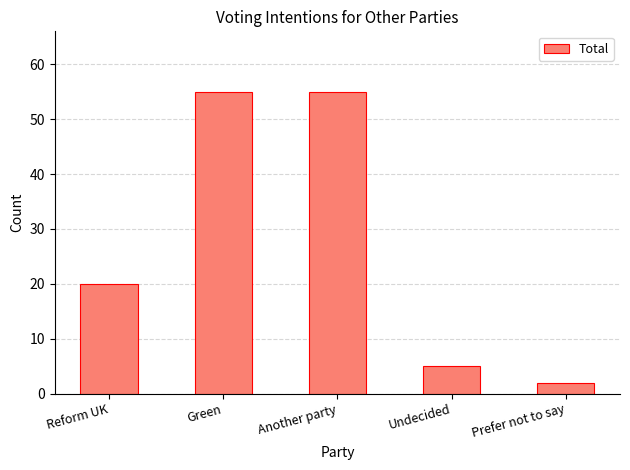

What is the sum of the values at Prefer not to say and Undecided?

7